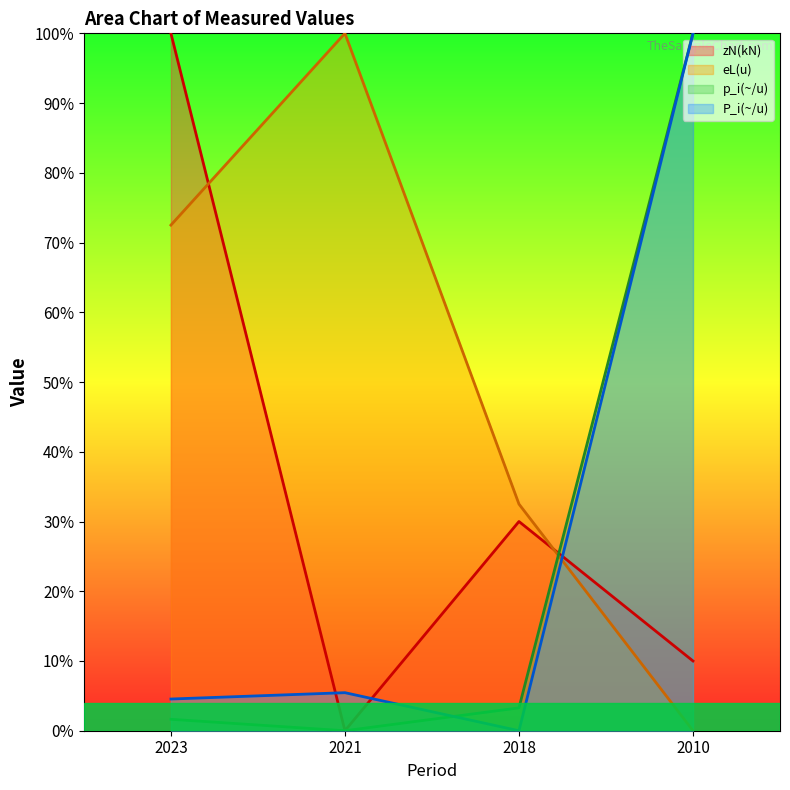

Which series has the largest range (max minus min)?

zN(kN) (line)